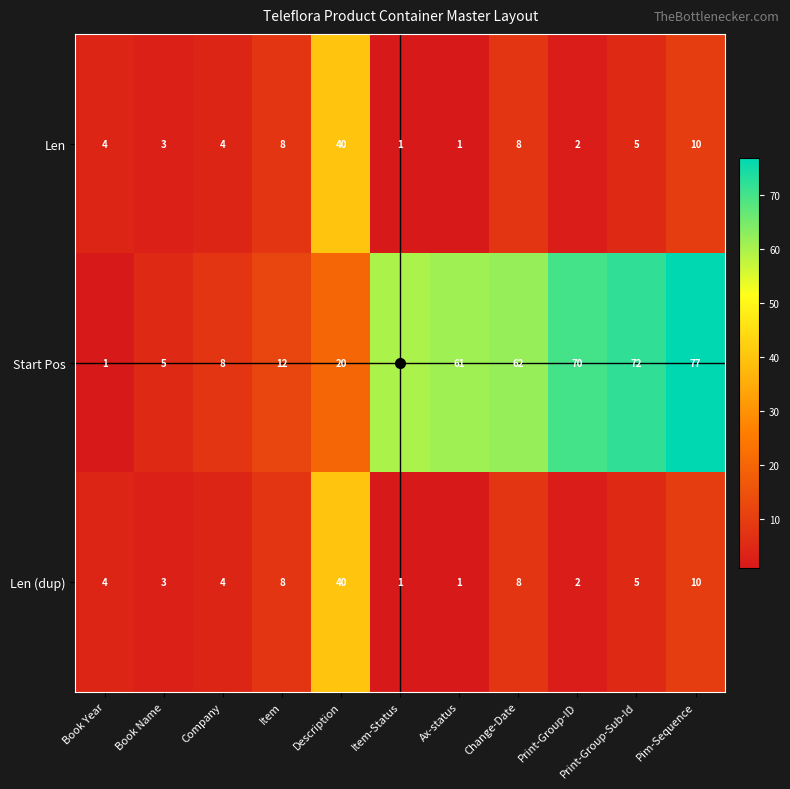

What is the minimum value shown in the chart?

1